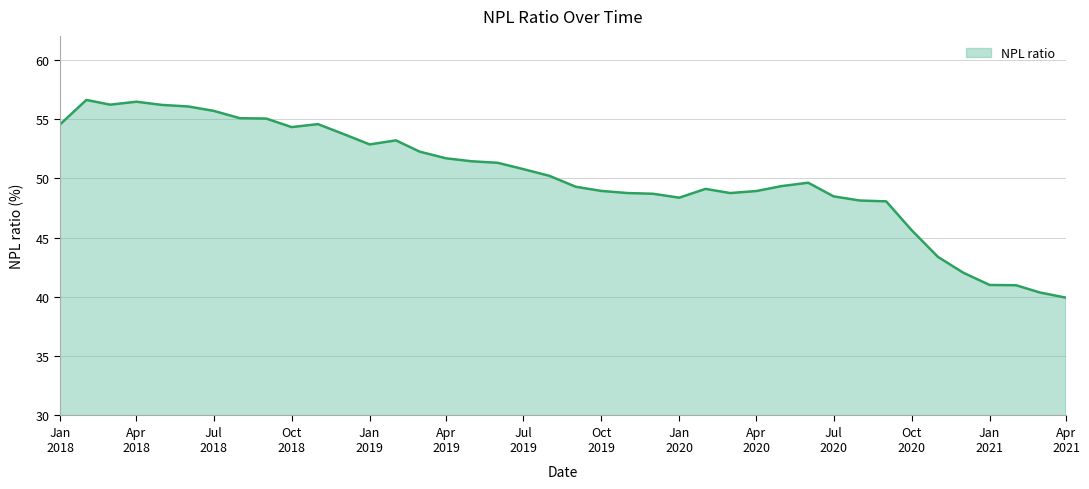

What is the difference between the maximum and minimum values?

16.7